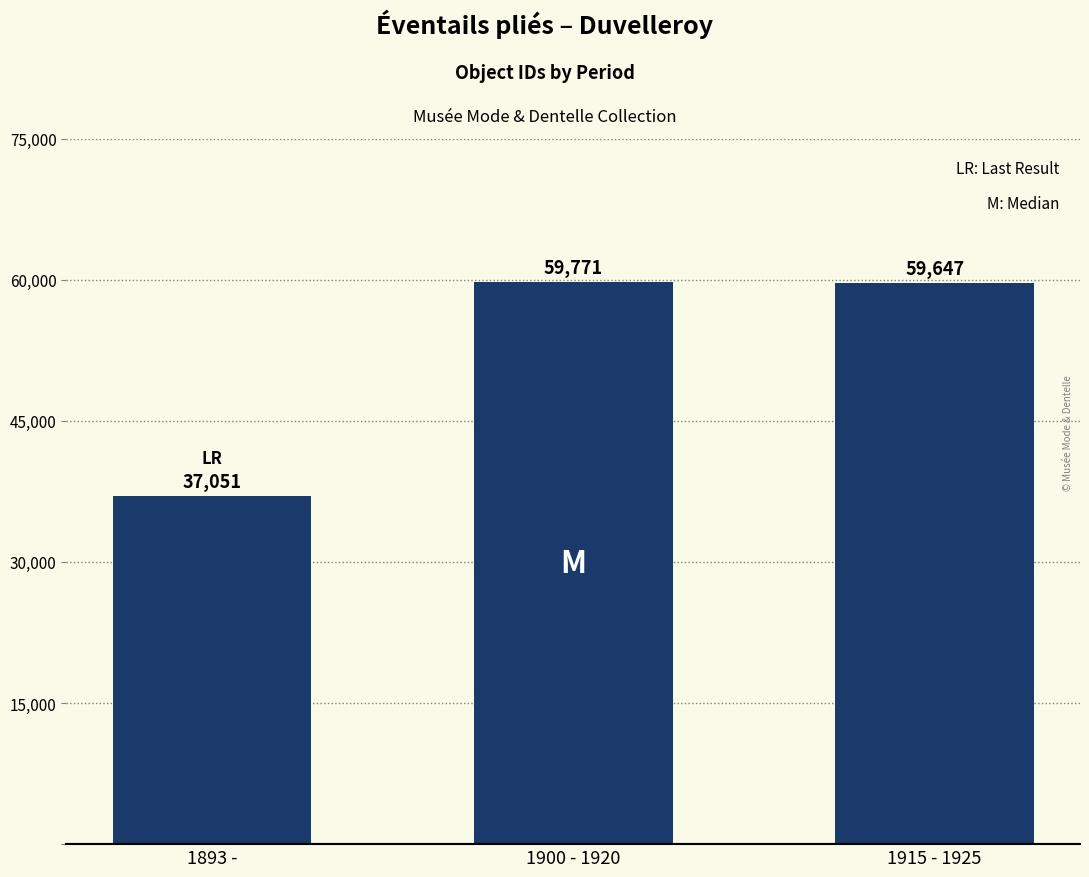

True or false: the data shows 59647 at 1915 - 1925.

True